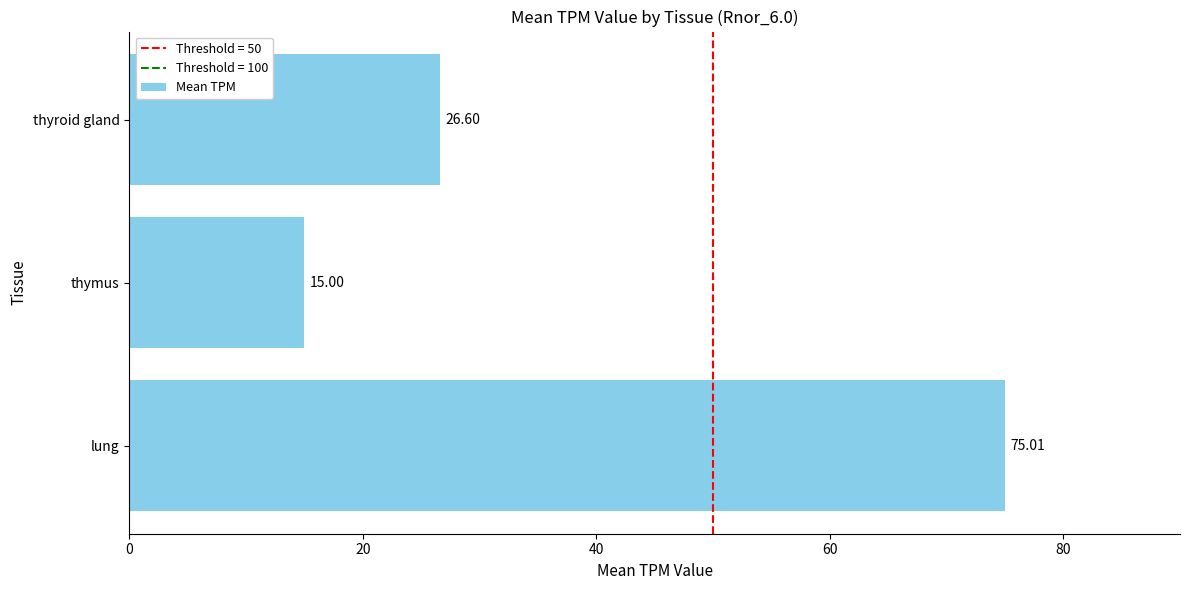

Approximately how many times larger is the value at thyroid gland compared to lung?

0.4